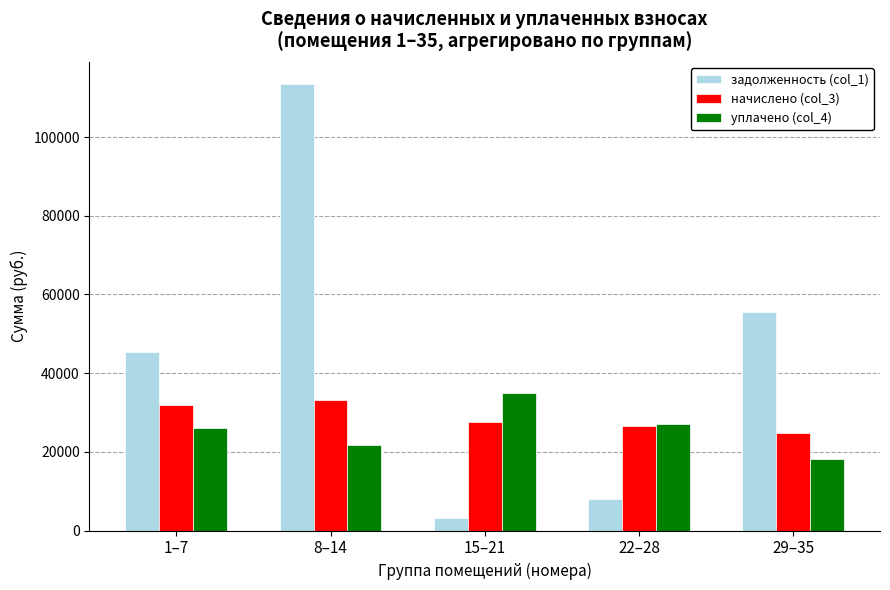

Which series has the largest range (max minus min)?

задолженность (col_1)